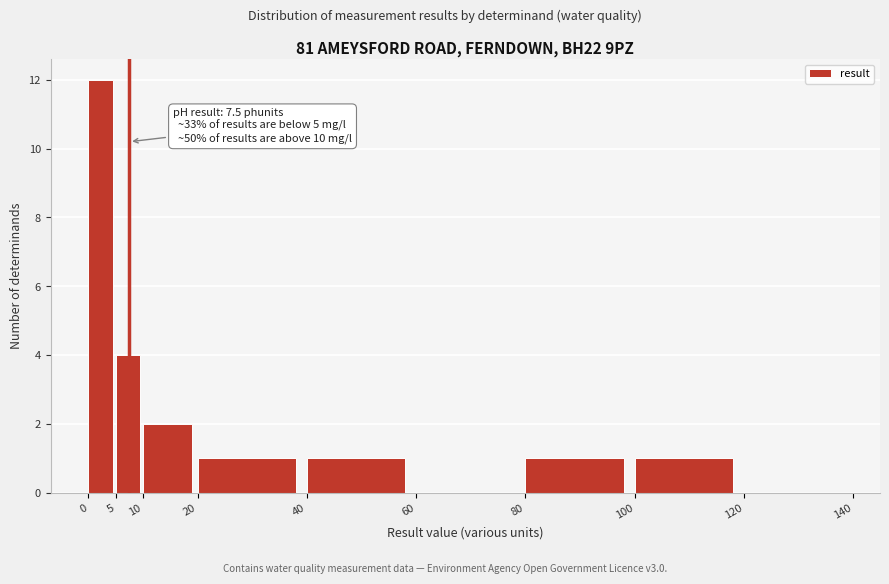

Over which range of the x-axis is the bar tallest?

0 to 5